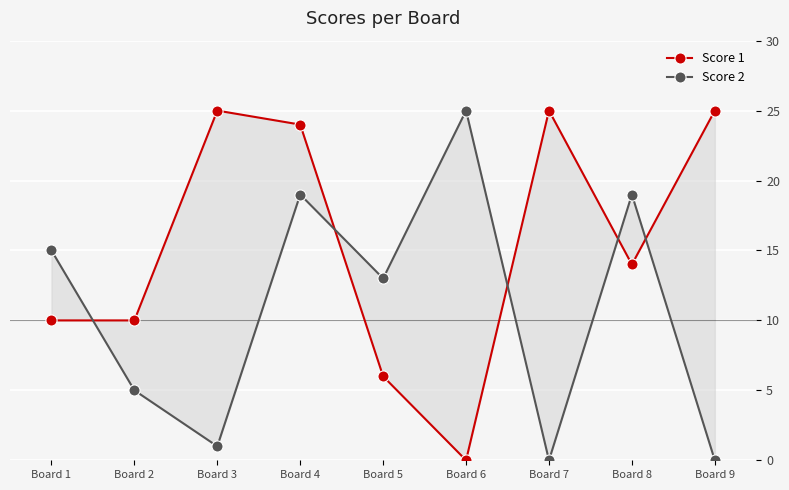

True or false: Score 1 has more than 1 interior local peaks.

True